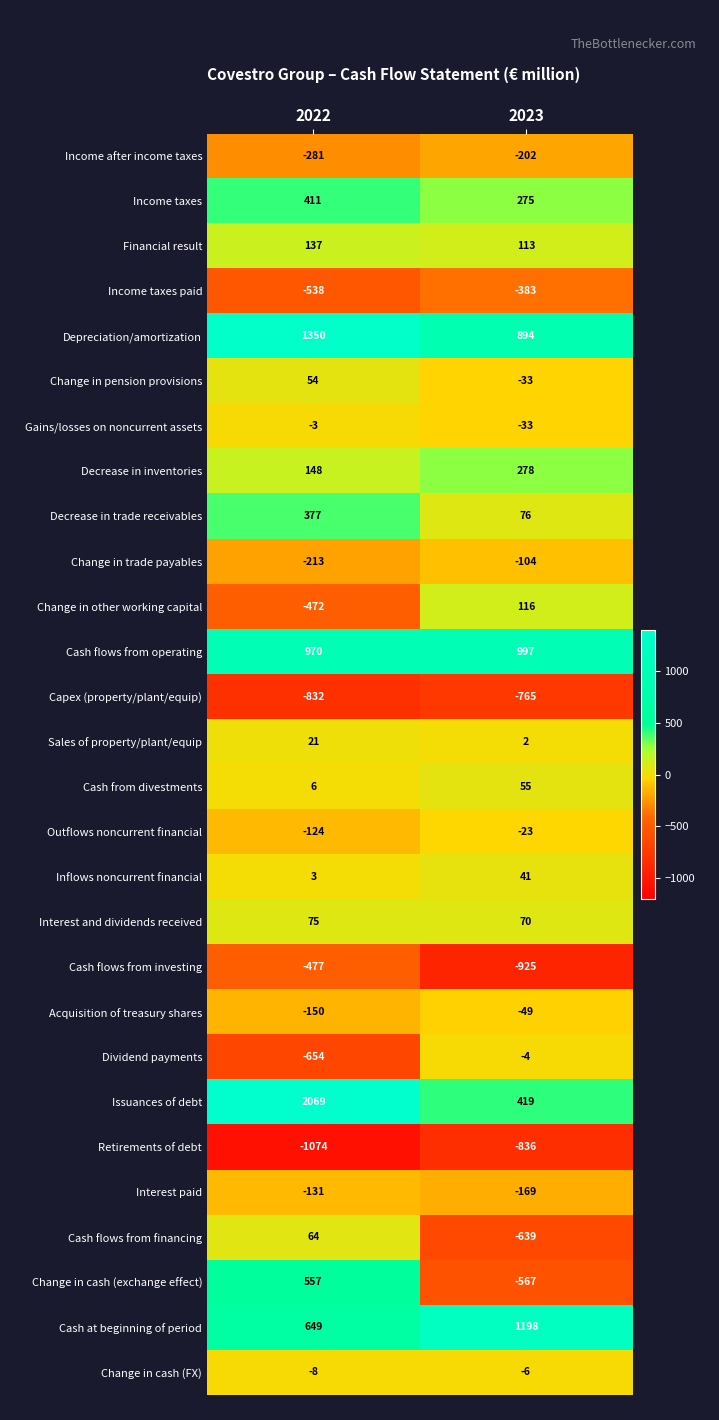

What is the difference between the maximum and minimum values in the Dividend payments series?

650